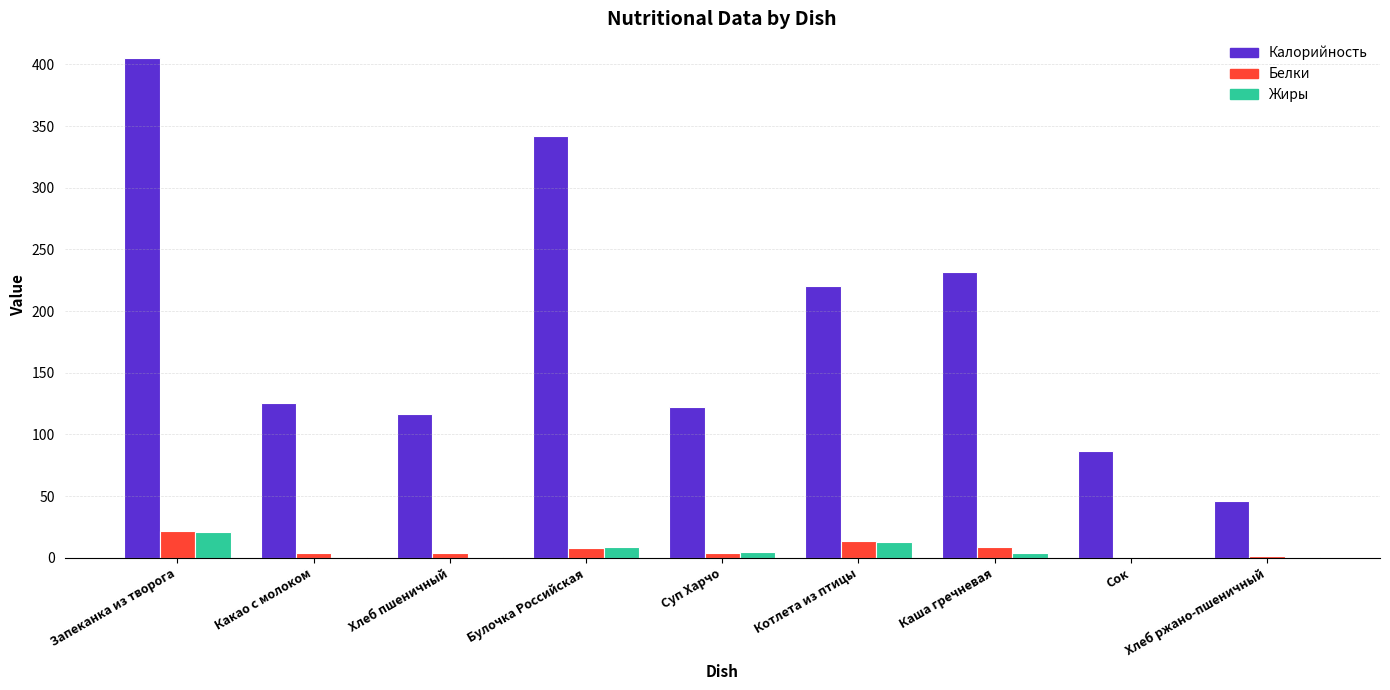

At which label does Жиры reach its peak?

Запеканка из творога